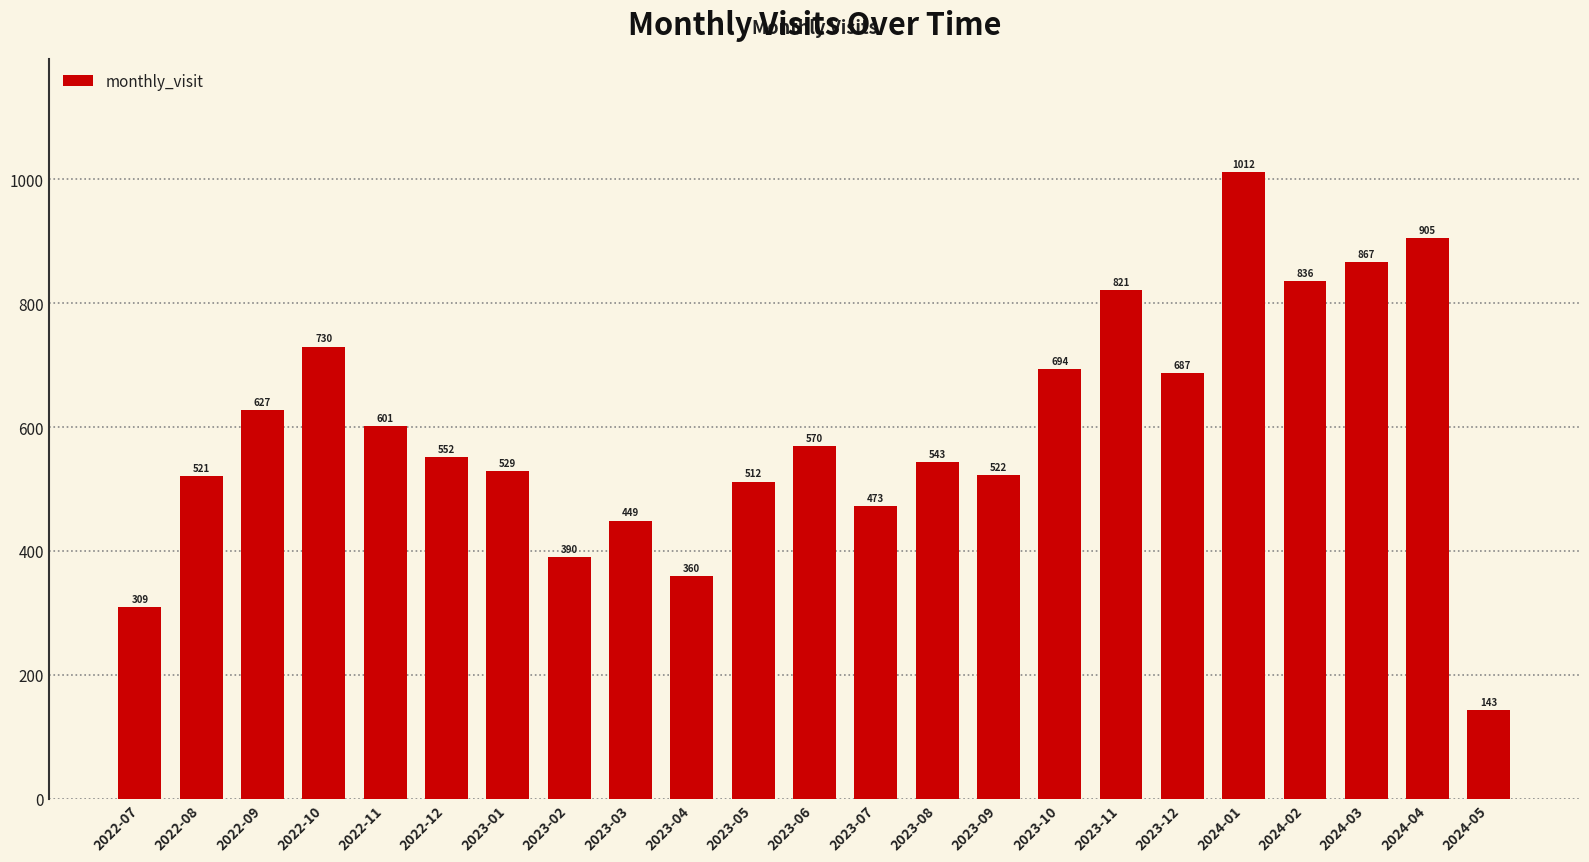

Where does the data first go above 552?

2022-09